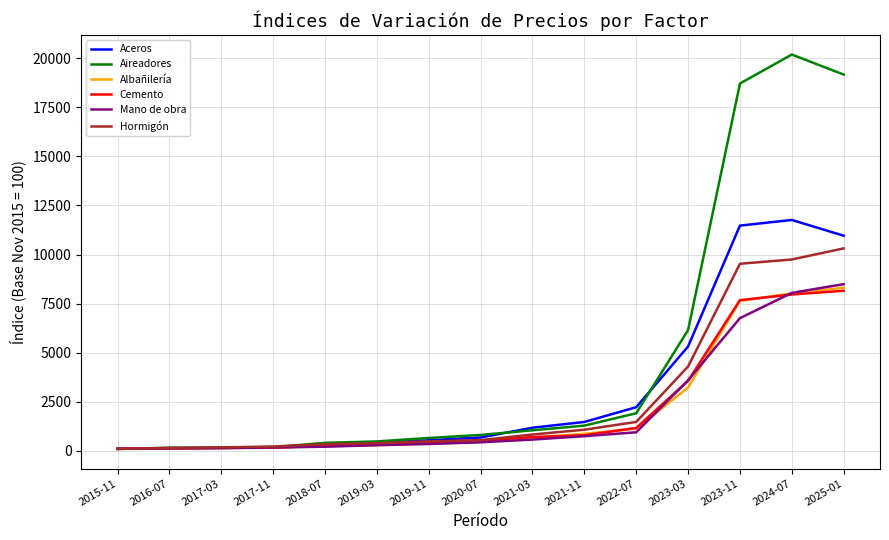

Which series has the largest range (max minus min)?

Aireadores